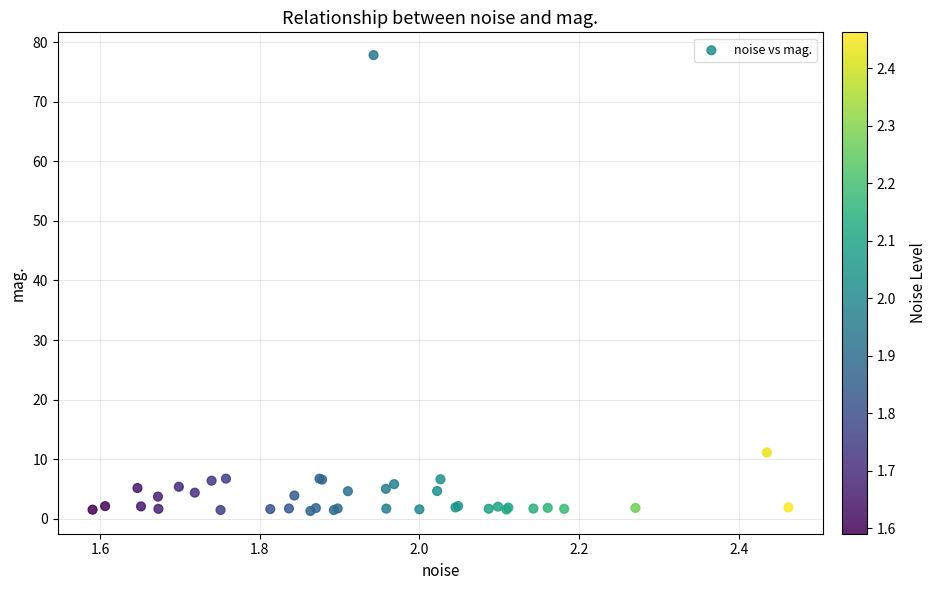

What Y value in the scatter plot is closest to 39?

11.1